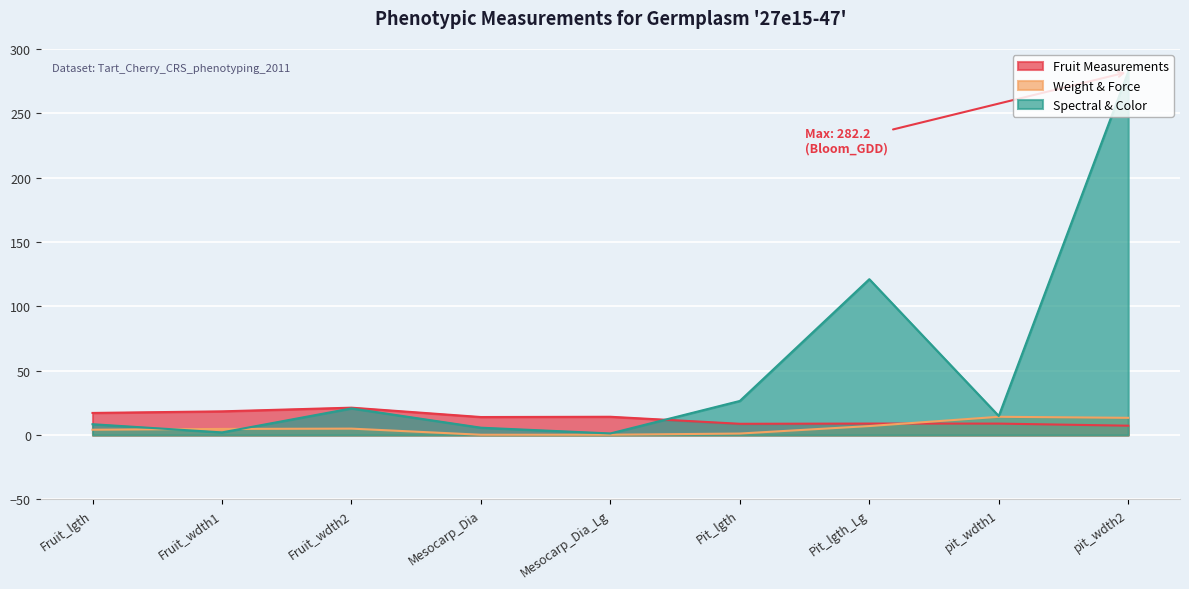

True or false: Spectral & Color has a value of 1.2 at Mesocarp_Dia_Lg.

True